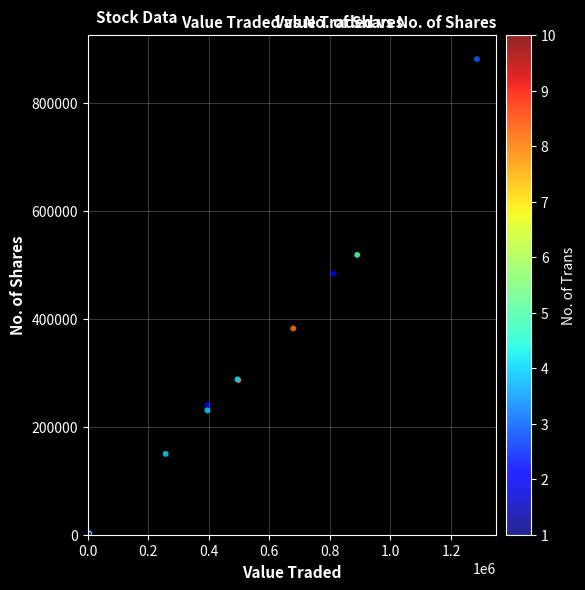

What Y value in the scatter plot is closest to 440288?

483124